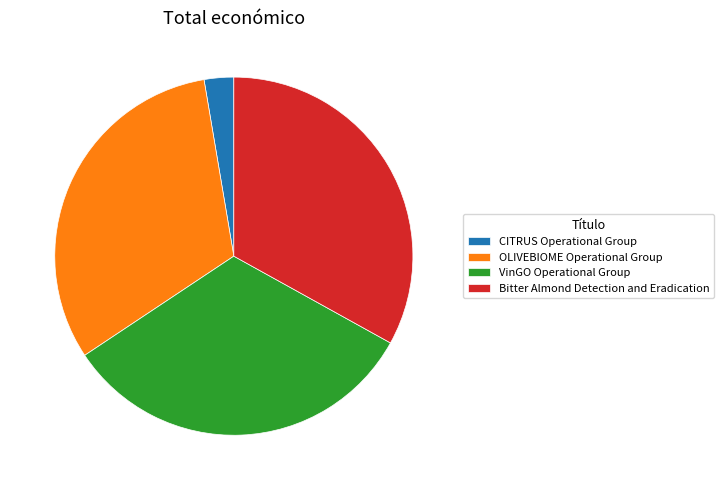

Does any single category account for the majority?

No